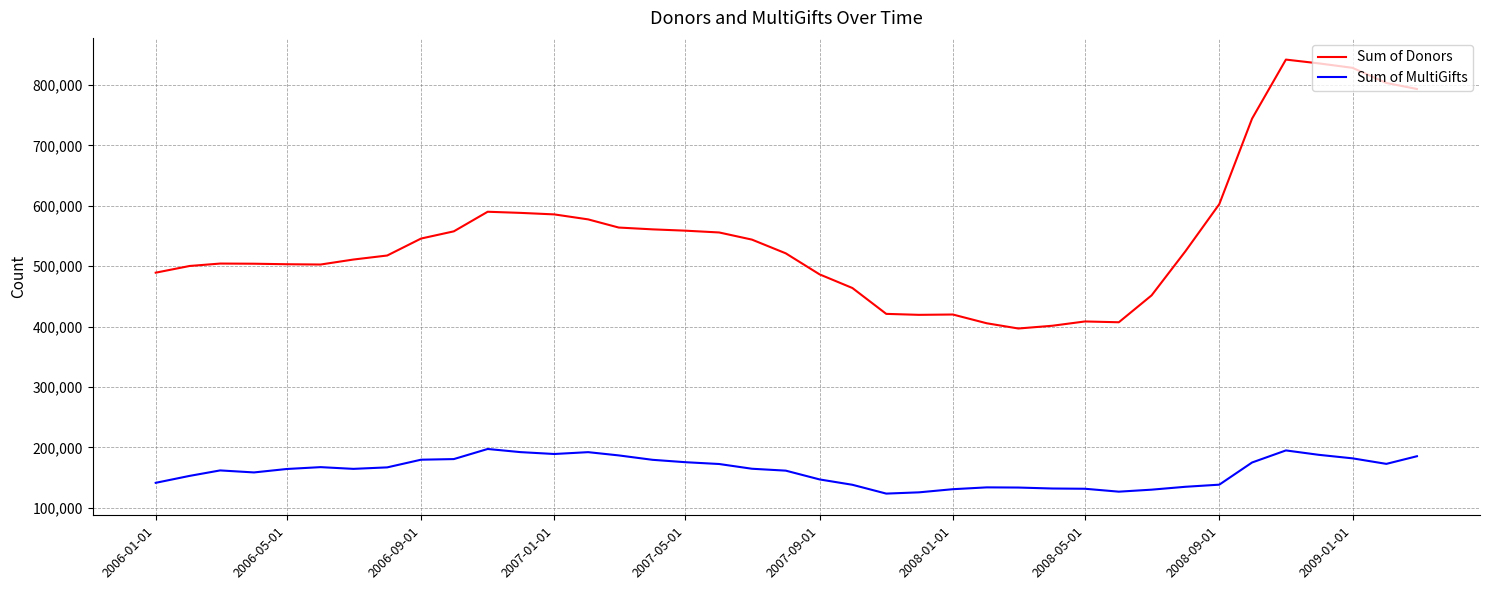

True or false: Sum of MultiGifts and Sum of Donors cross at least once.

False